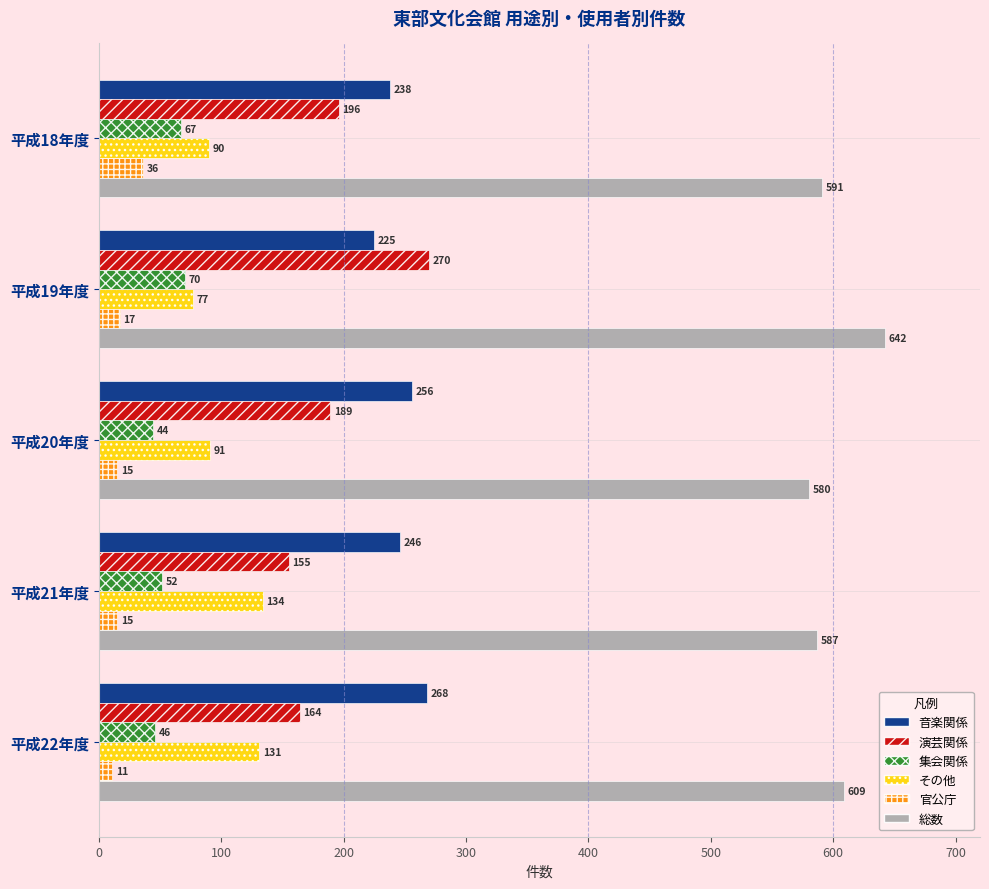

True or false: 音楽関係 has a value of 246 at 平成21年度.

True